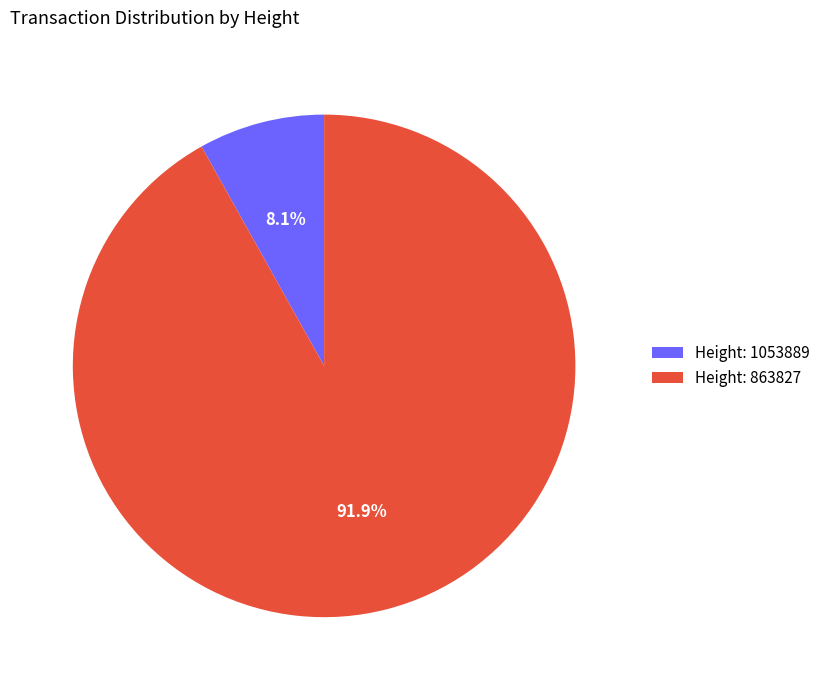

What percentage is NOT represented by Height: 863827?

8.1%